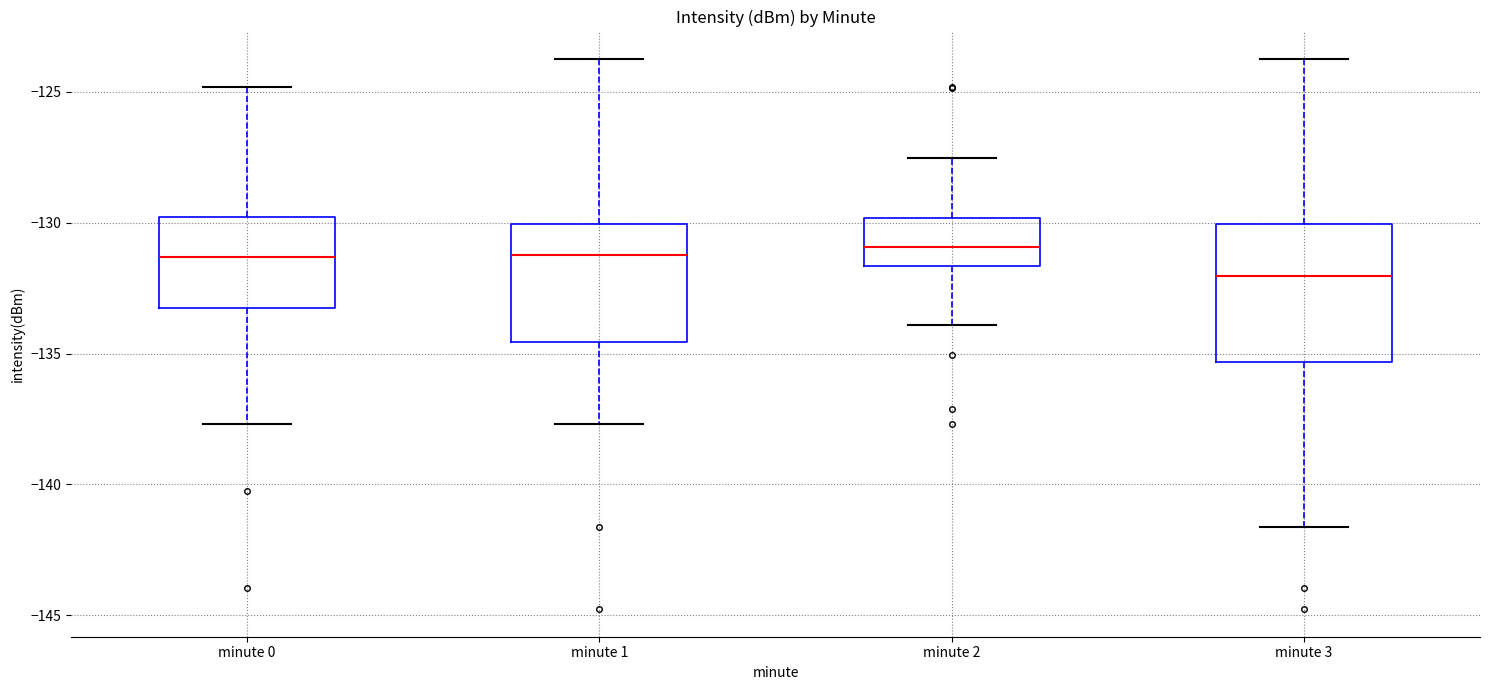

Where is the upper edge of the box for minute 0 on the y-axis? The values are not printed on the chart, so give them approximately, as read against the axis.

-130.0